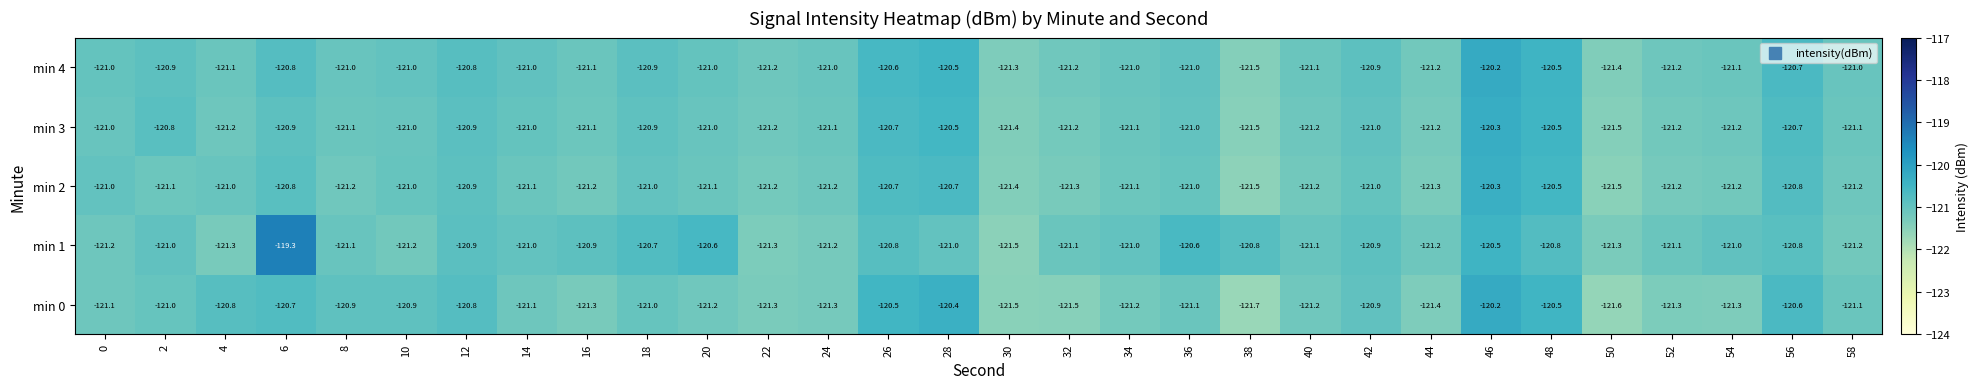

Between 20 and 26, which series saw the biggest shift?

min 0